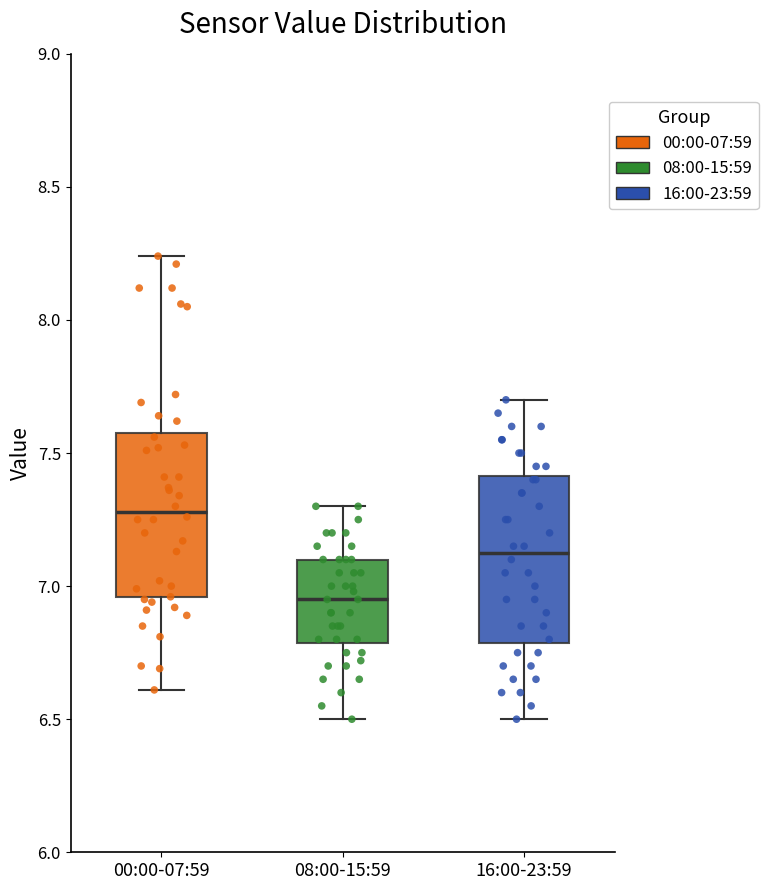

Which box has the lowest median line?

08:00-15:59